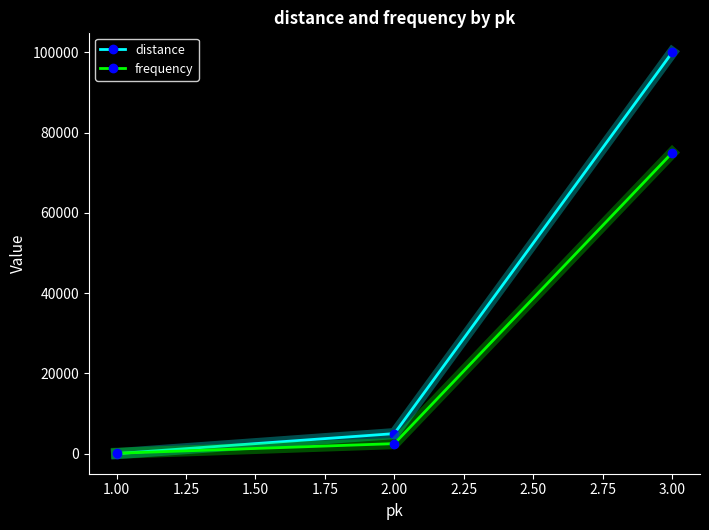

What is the sum of all distance values?

105001